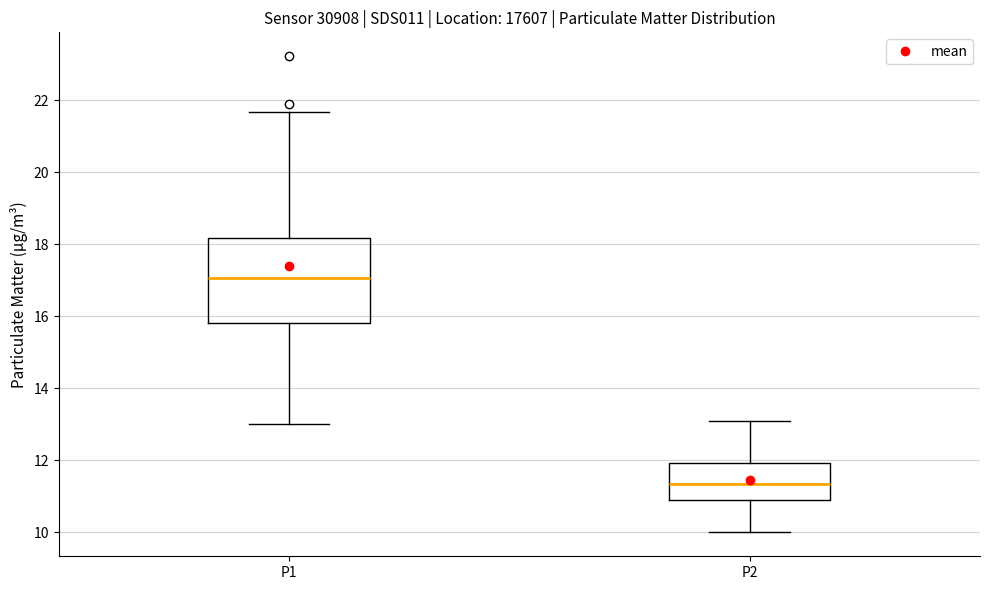

Which box is the tallest, from its lower edge to its upper edge?

P1